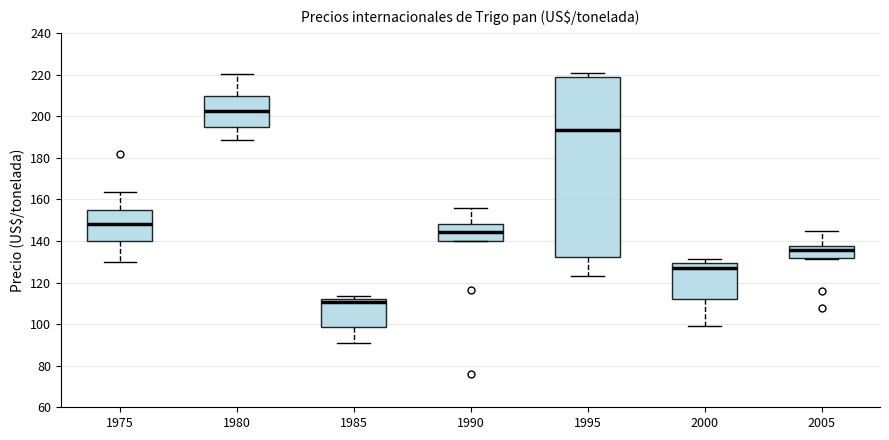

Reading left to right, transcribe this box plot: for each box, give where its median line is, the range the box spans, and where its two whiskers end, as read against the y-axis. The values are not printed on the chart, so give them approximately, as read against the axis.

1975: median 148, box 140 to 154, whiskers 130 to 164
1980: median 202, box 194 to 210, whiskers 188 to 220
1985: median 110, box 98 to 112, whiskers 90 to 114
1990: median 144, box 140 to 148, whiskers 140 to 156
1995: median 194, box 132 to 218, whiskers 124 to 220
2000: median 126, box 112 to 130, whiskers 100 to 132
2005: median 136, box 132 to 138, whiskers 132 (just below the box's lower edge) to 144